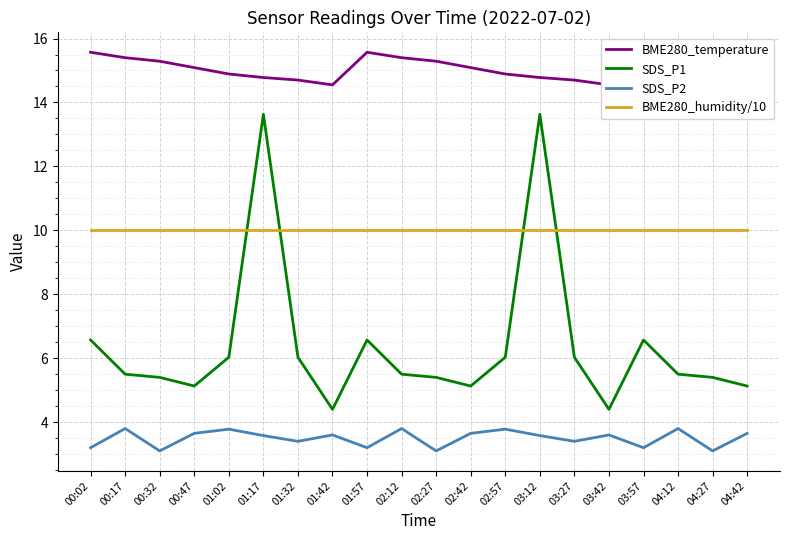

True or false: BME280_humidity/10 and BME280_temperature intersect in this chart.

False